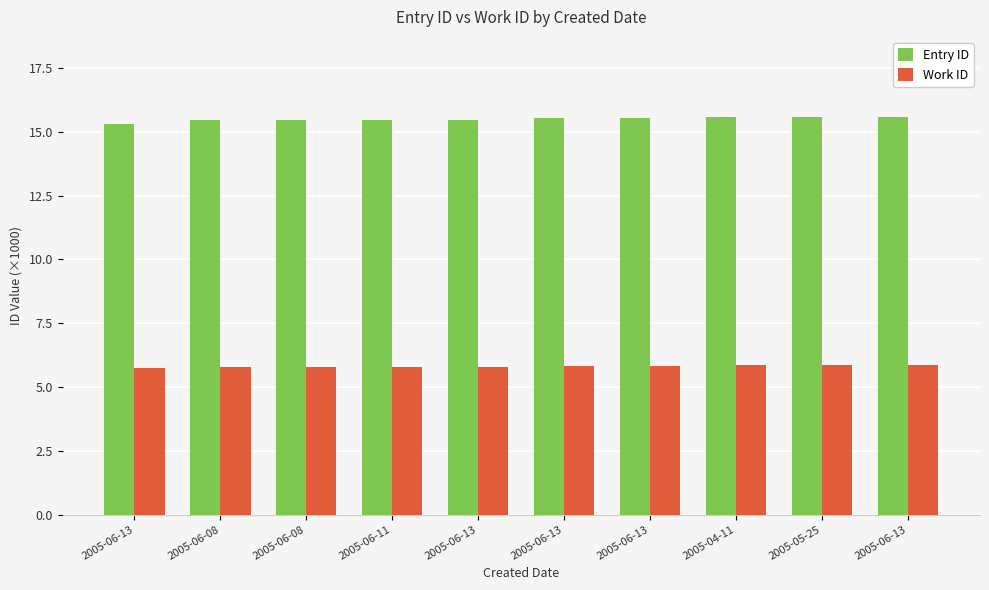

What is the label of the 10th bar from the right?

2005-06-13